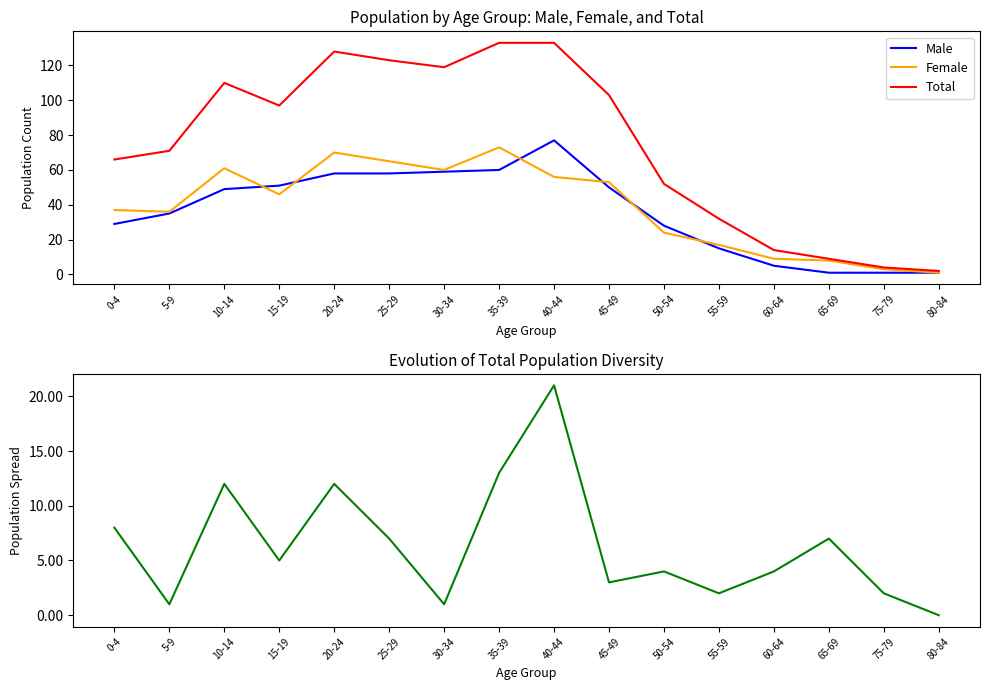

Is it true that |Male - Female| equals 13 at 35-39?

True